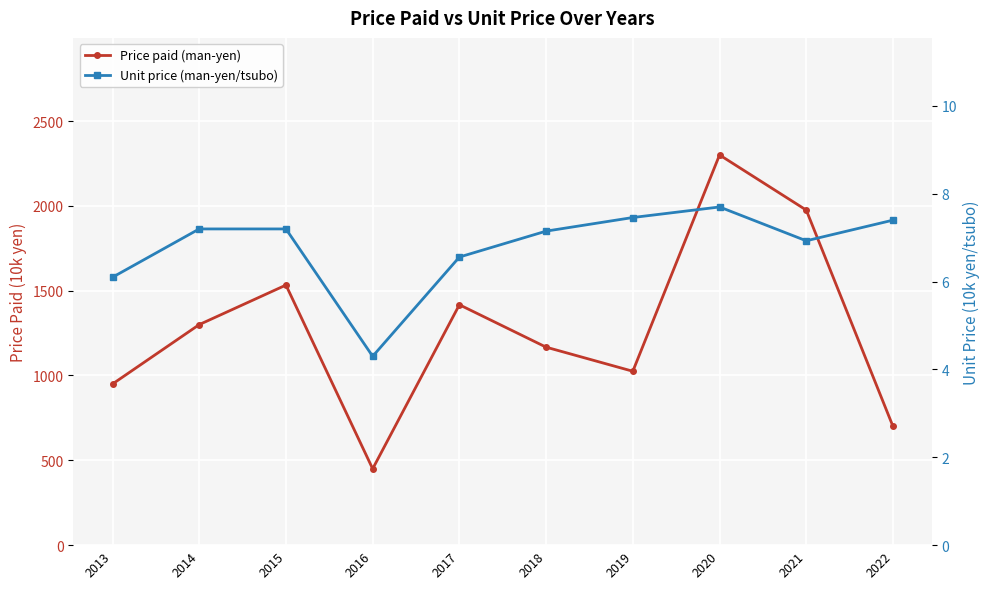

The value of Price paid (man-yen) at 2017 is 1417.0. True or false?

True